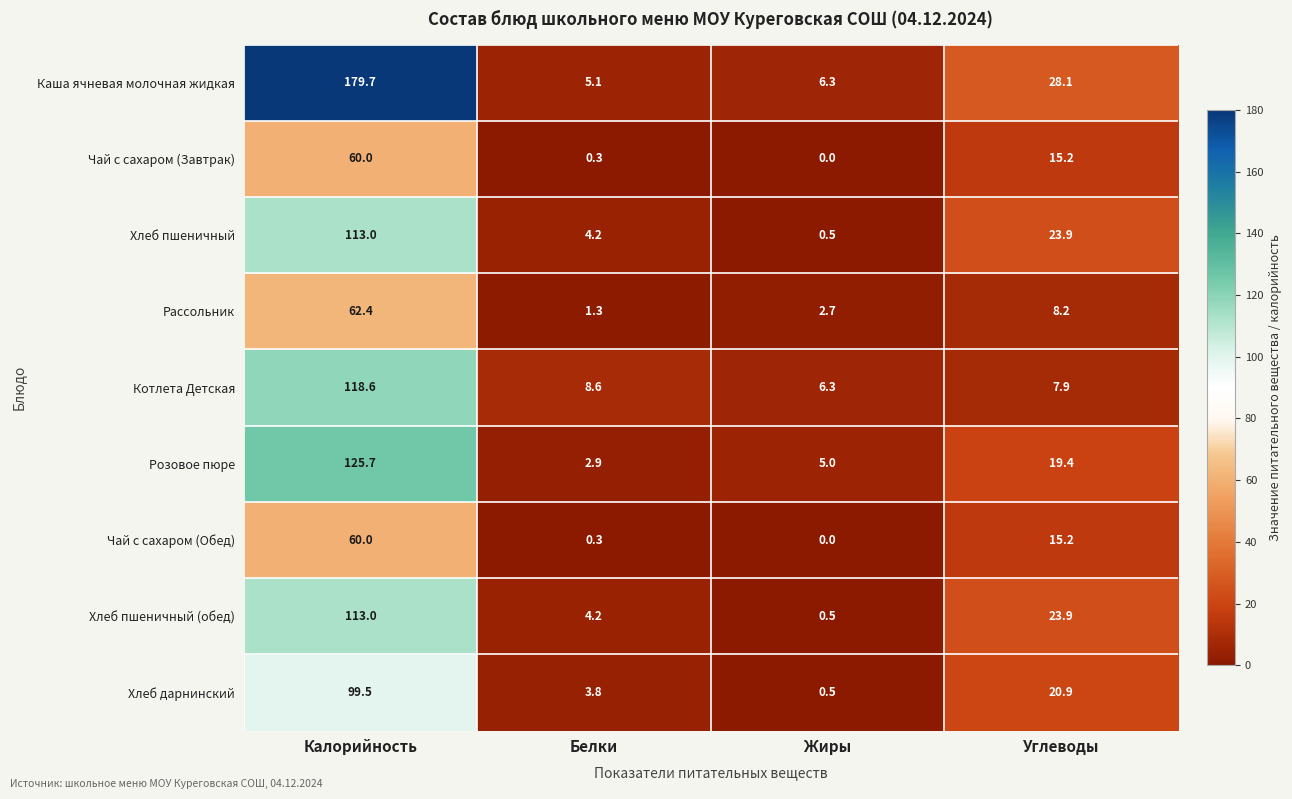

At which category is the sum across all series the highest?

Калорийность